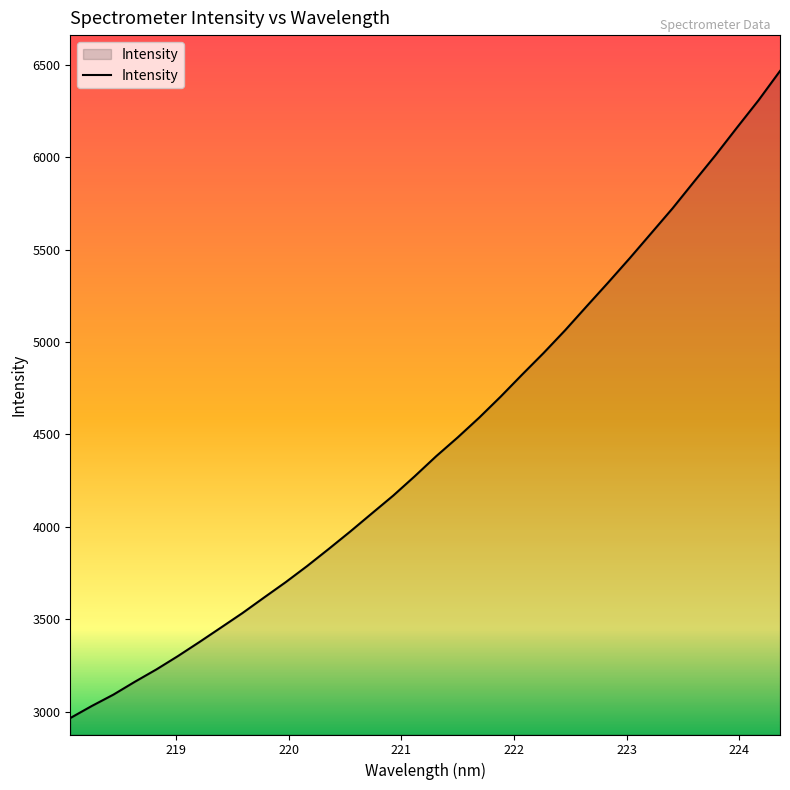

How many values are below 4381?

17